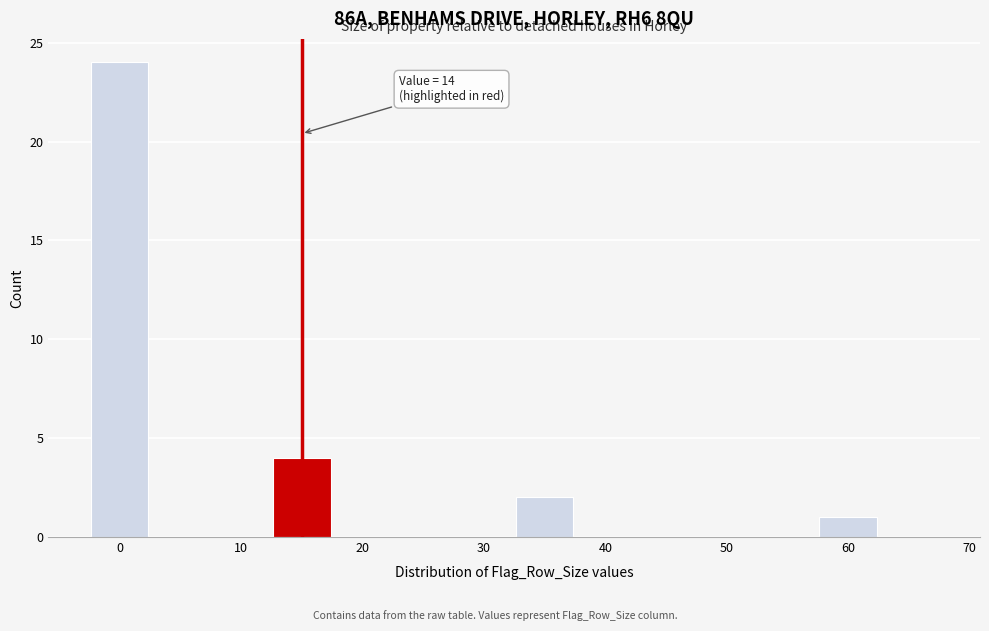

Over which range of the x-axis is the bar tallest?

-2.5 to 2.5